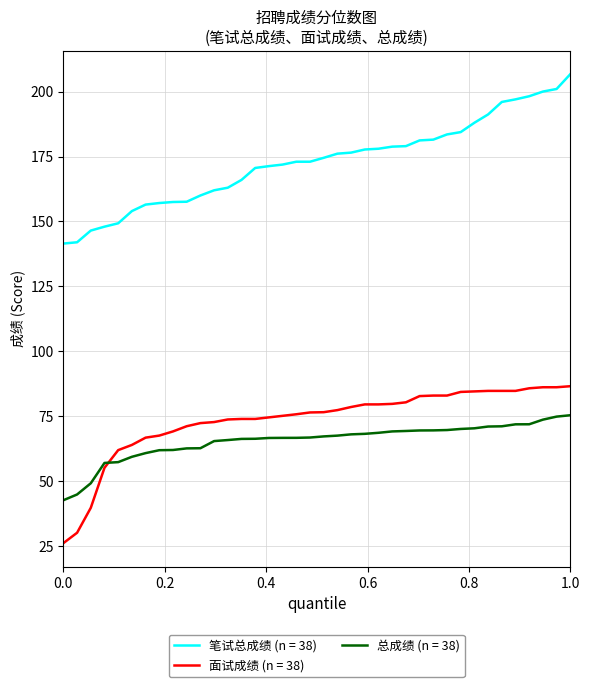

Which series has the largest total across all categories?

笔试总成绩 (n = 38)